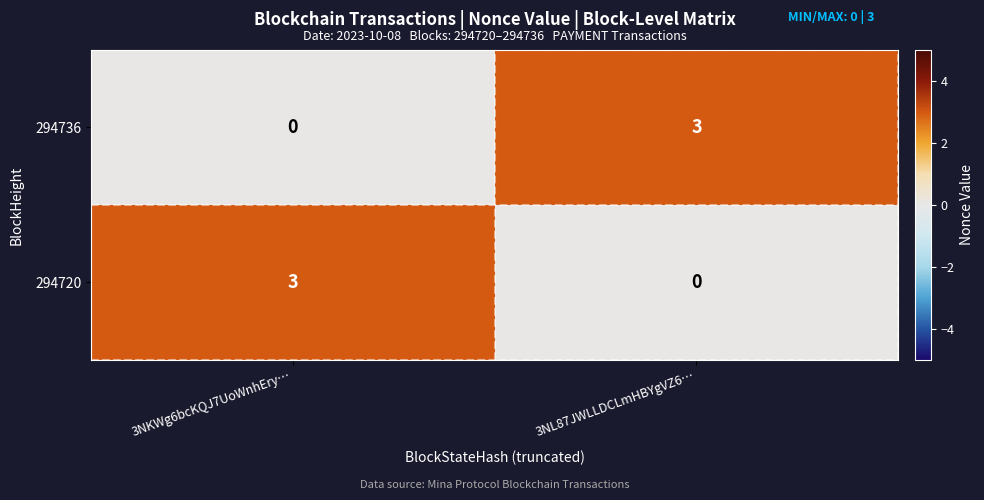

The value of 294720 at 3NL87JWLLDCLmHBYgVZ6… is 1. True or false?

False